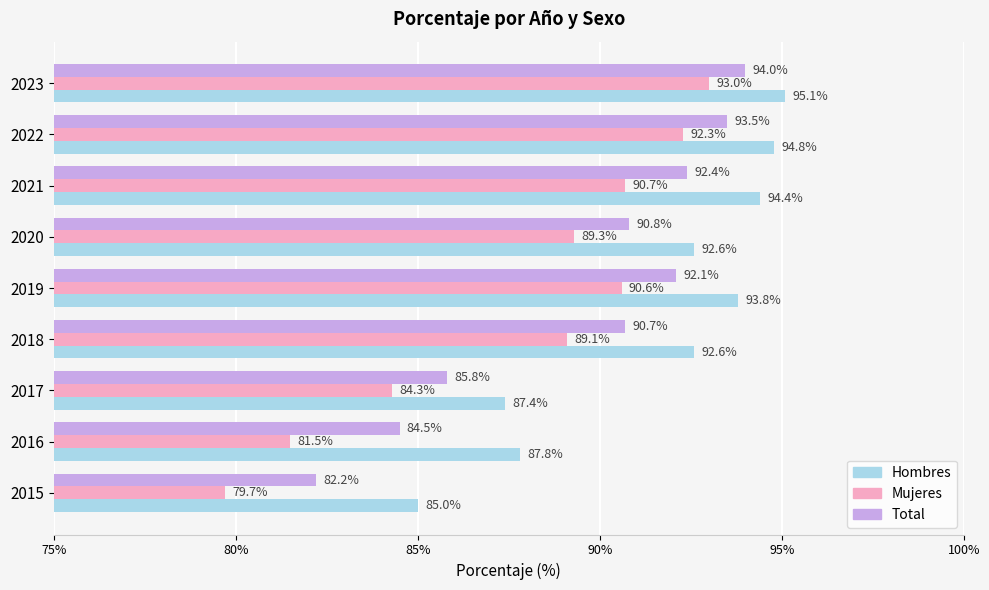

Where is Total nearest to the value 88?

2017